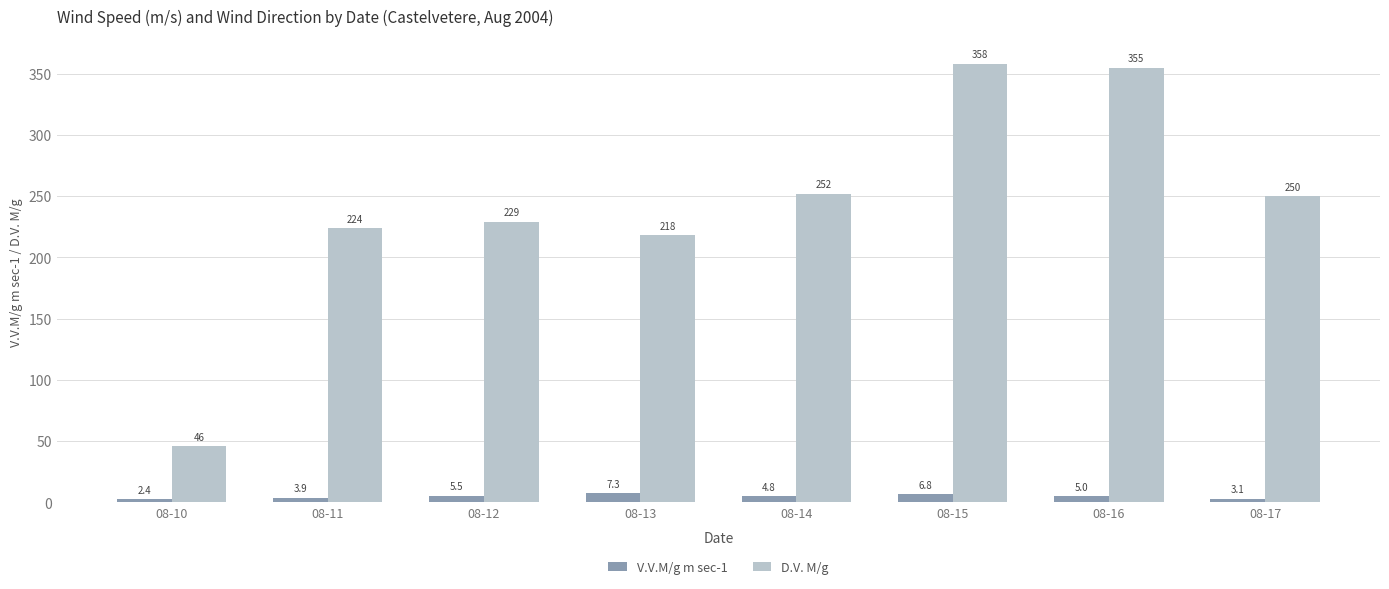

What is the difference between the maximum and minimum values in the D.V. M/g series?

312.0